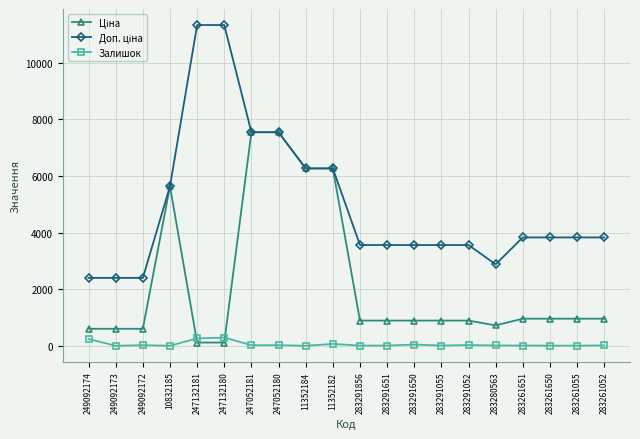

Is it true that Залишок equals 12.0 at 283261052?

True